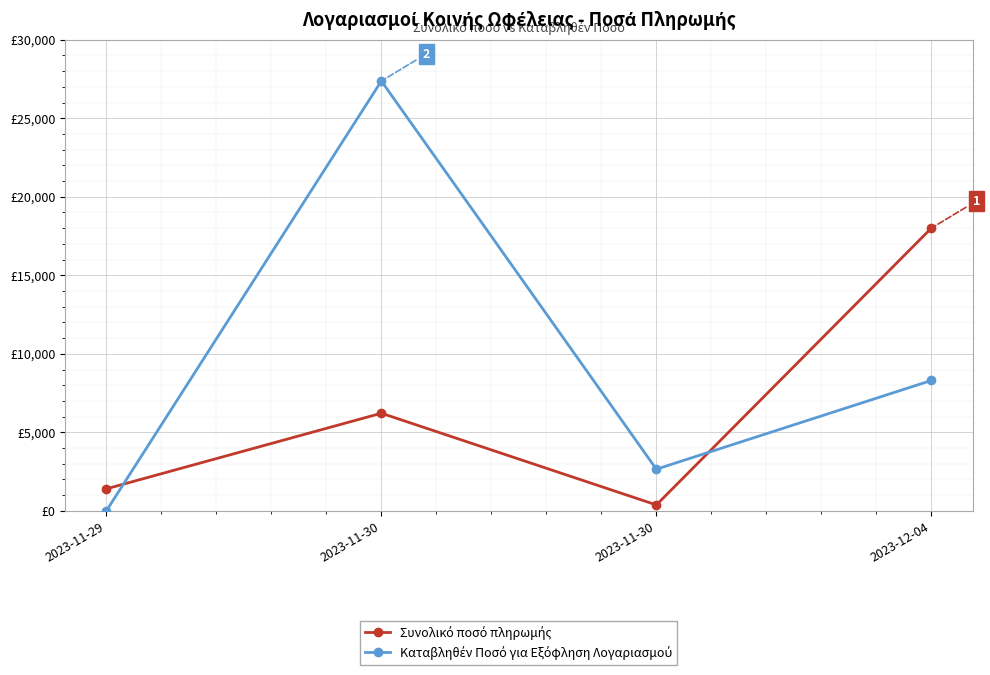

Which category has the lowest value across all series?

2023-11-29